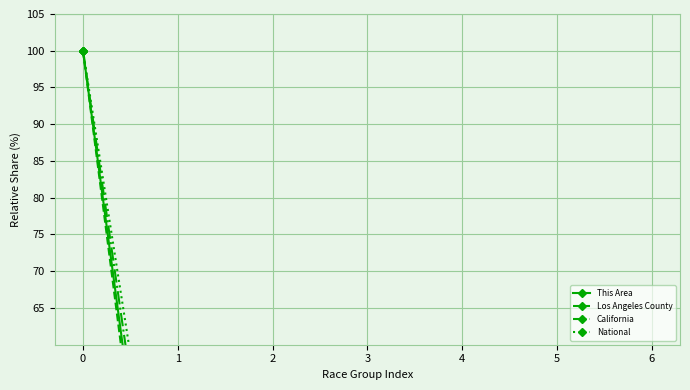

Reading left to right, what are all the values shown in this chart?

This Area: 100.0	4.3	1.0	14.2	0.2	5.8	8.0
Los Angeles County: 100.0	0.0	1.5	27.3	0.5	43.4	8.9
California: 100.0	10.7	1.7	22.7	0.7	29.4	8.5
National: 100.0	17.4	1.3	6.6	0.2	8.5	4.0